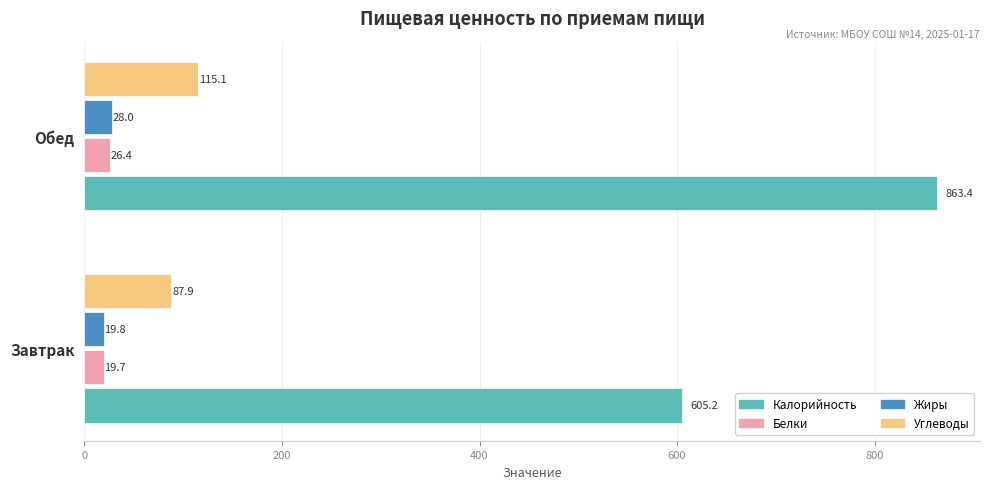

At which category does the chart reach its peak across all series?

Обед